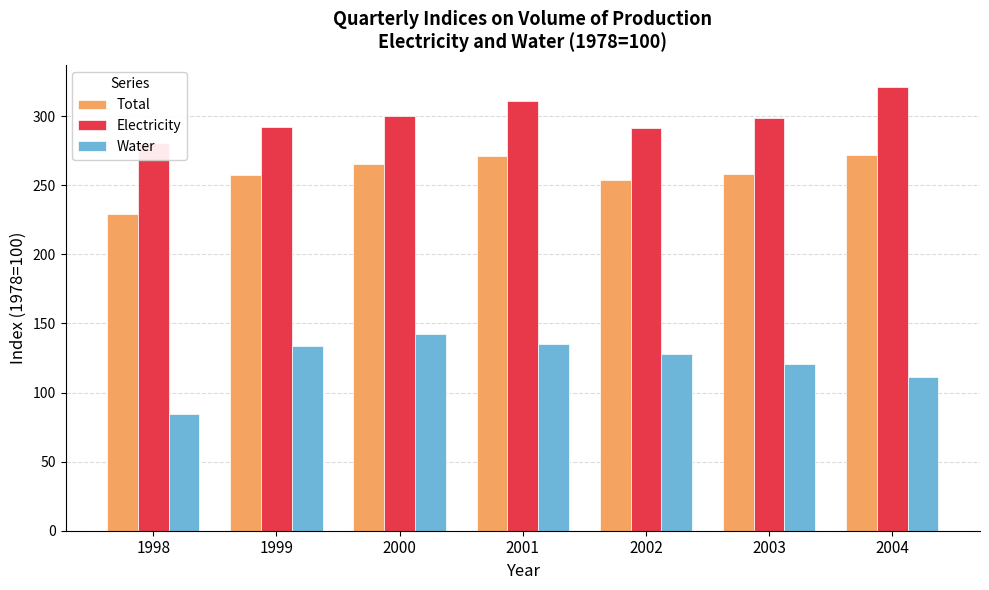

What is the difference between the maximum and minimum values in the Water series?

58.0